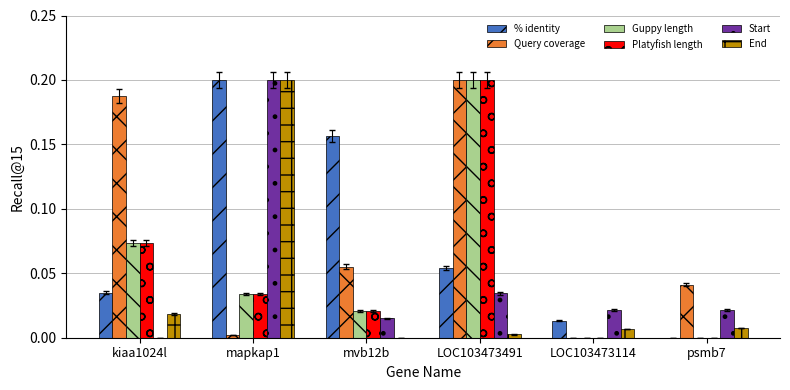

True or false: End has a value of 0.0 at LOC103473491.

True